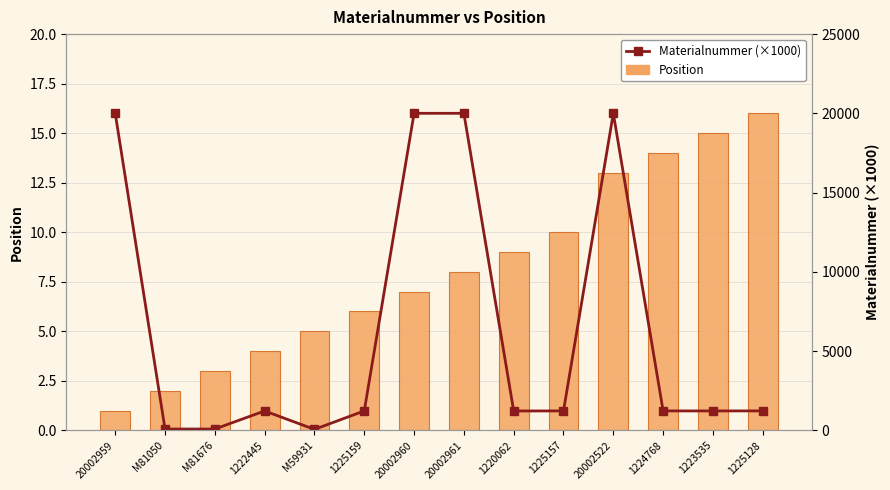

What is the value of the Position bar at the 4th from the left?

4.0